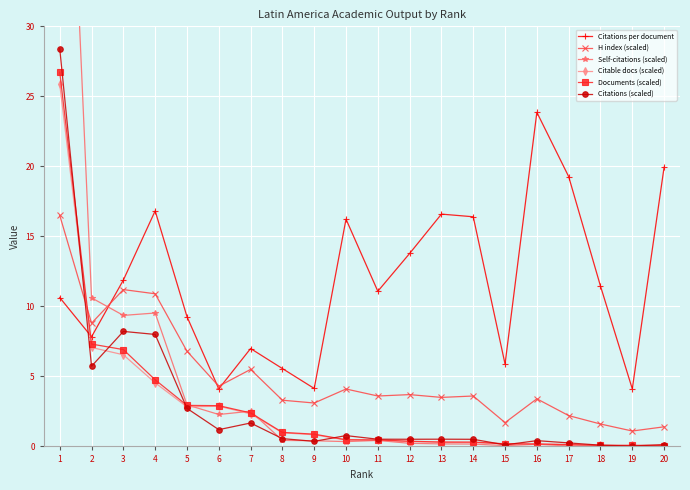

What is the minimum value for H index (scaled)?

1.1